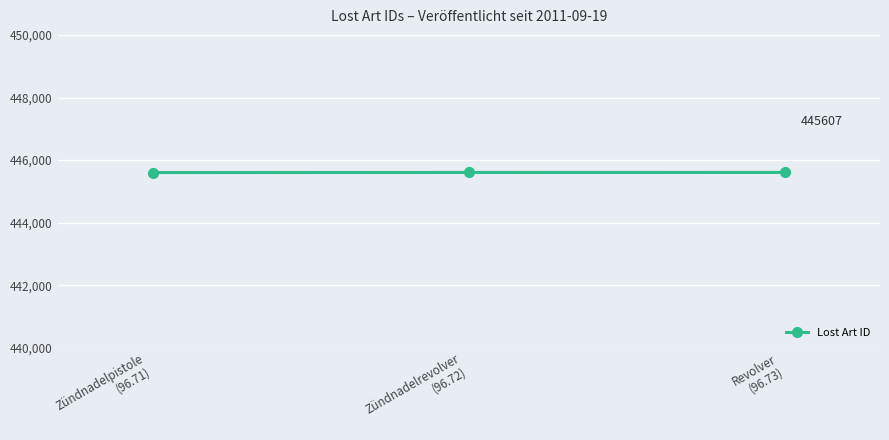

What is the sum of all values?

1336817